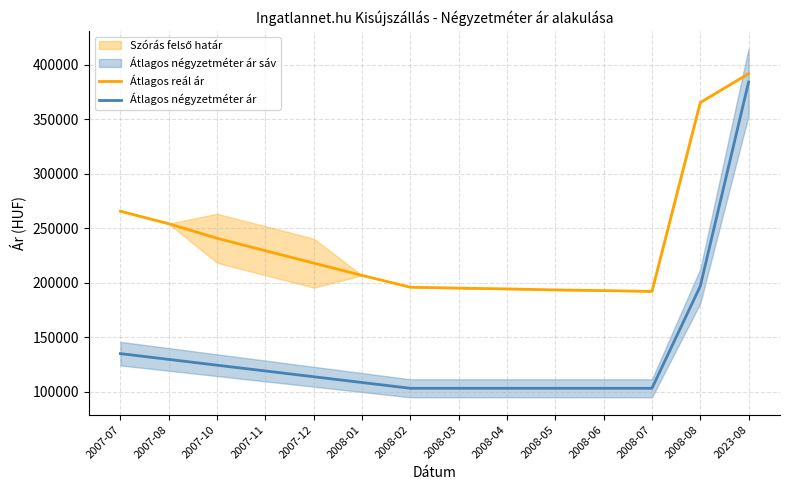

What is the minimum value for Átlagos reál ár?

192279